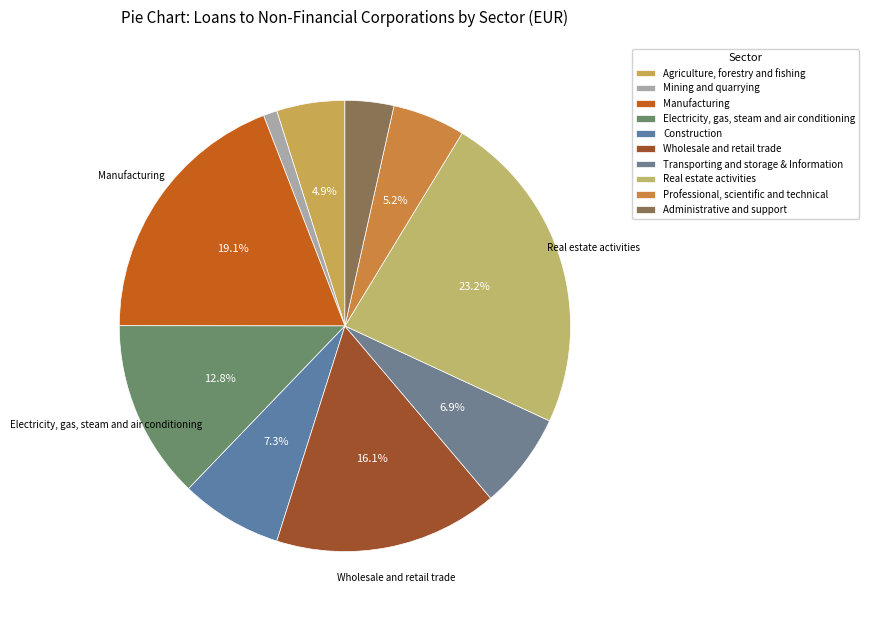

How many slices are in this pie chart?

10